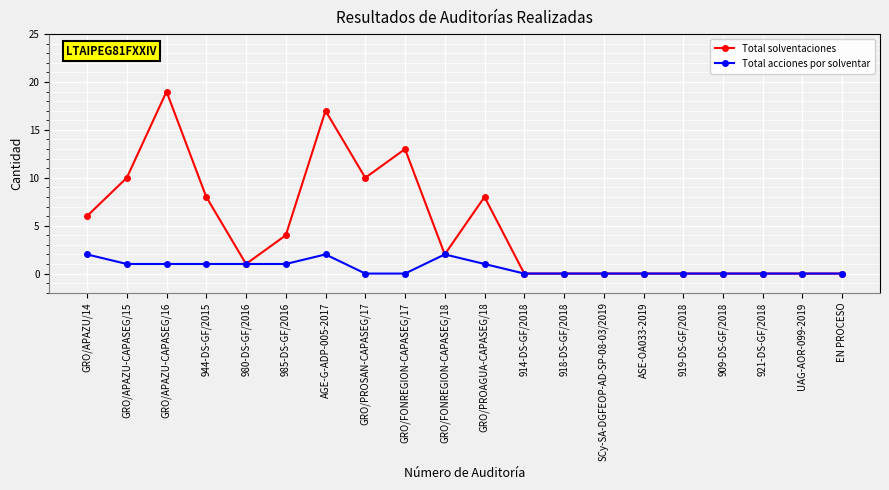

At which category does Total solventaciones reach its first local valley?

980-DS-GF/2016